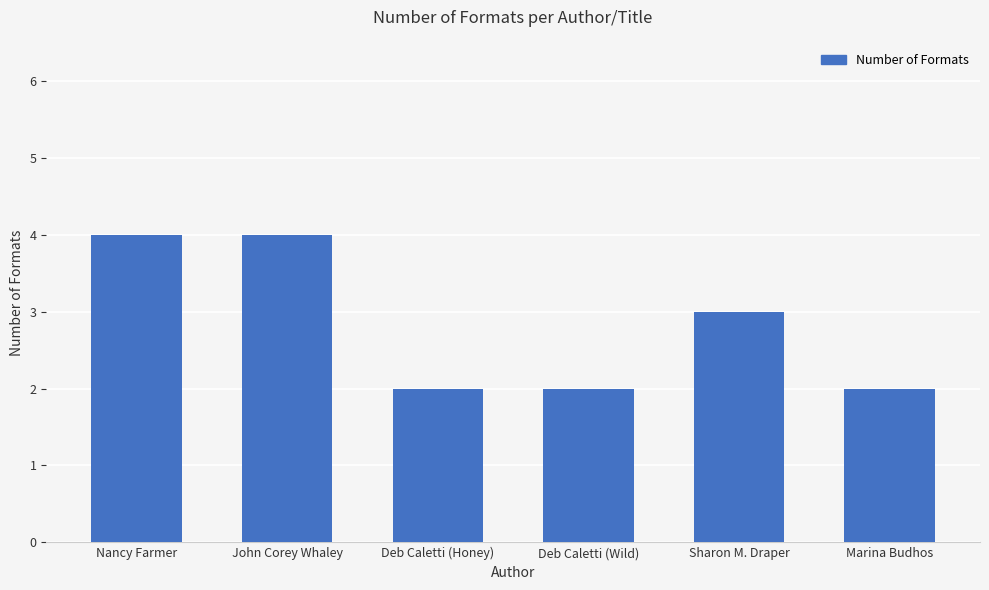

What is the greatest value displayed?

4